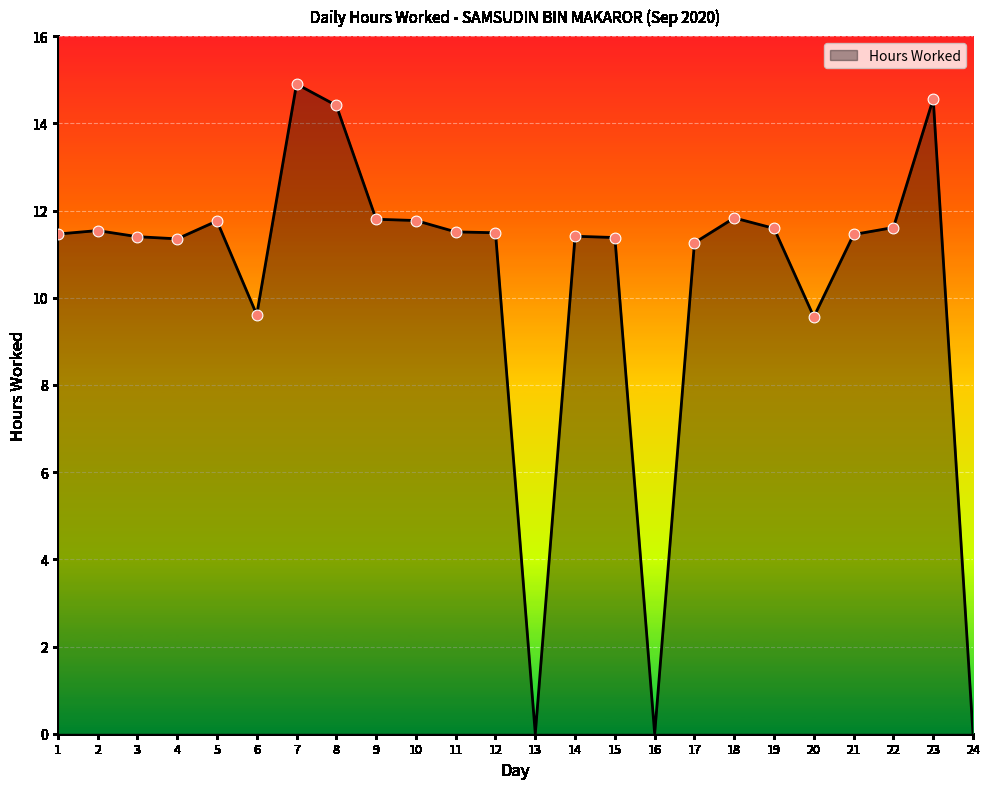

Between 4 and 19, which is larger?

19